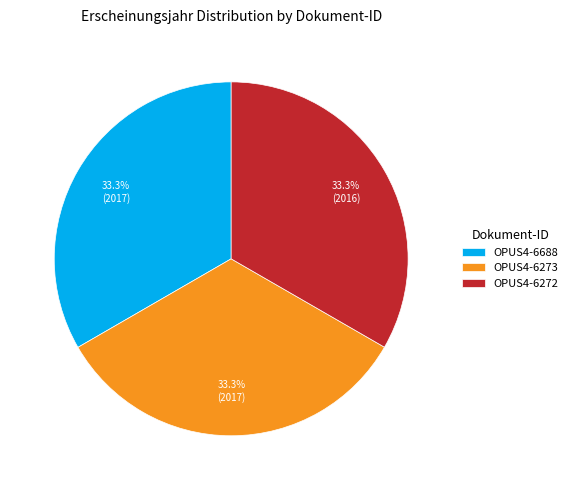

Combined, what portion of the pie is OPUS4-6273 and OPUS4-6688?

66.7%